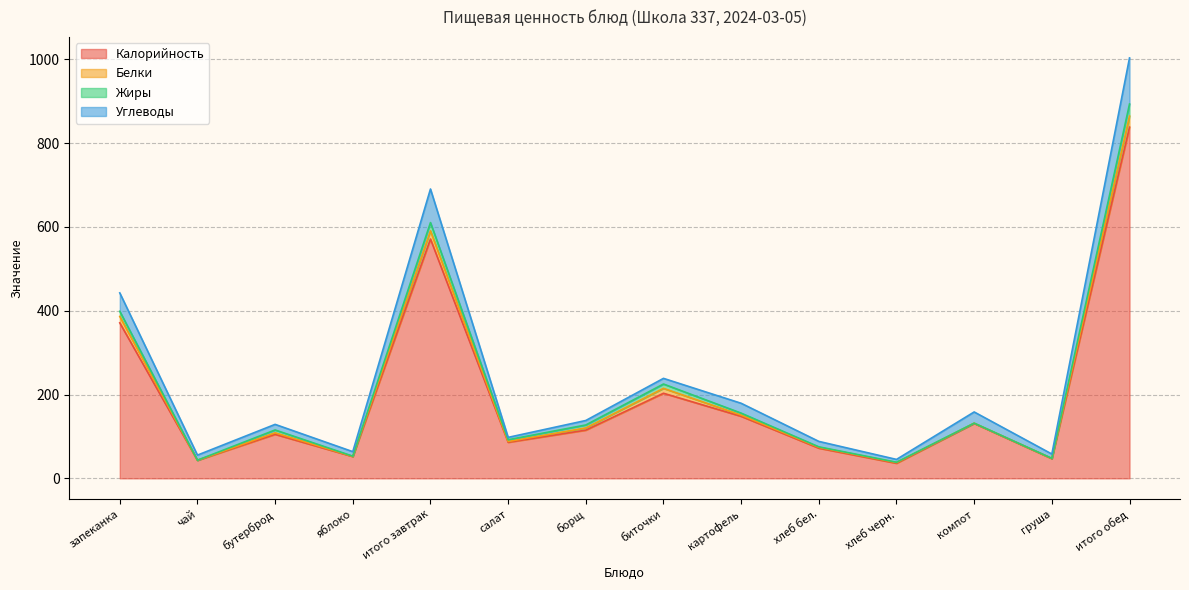

Does the chart have visible grid lines?

Yes